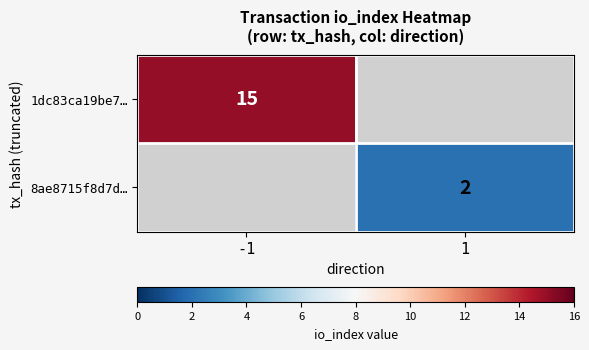

Is the value of 1dc83ca19be7… at -1 greater than the value of 8ae8715f8d7d… at 1?

Yes